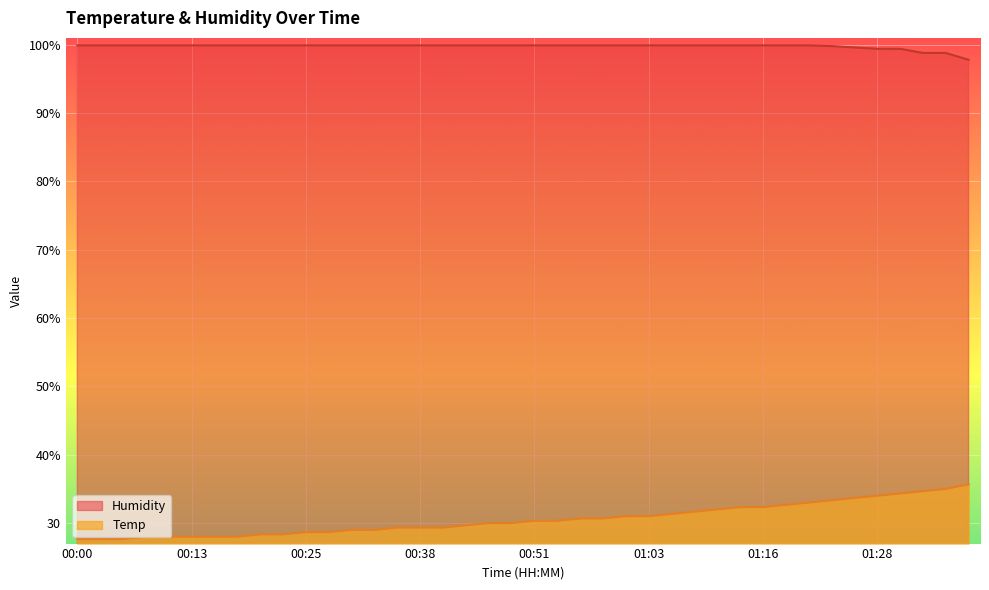

True or false: Temp and Humidity cross at least once.

False